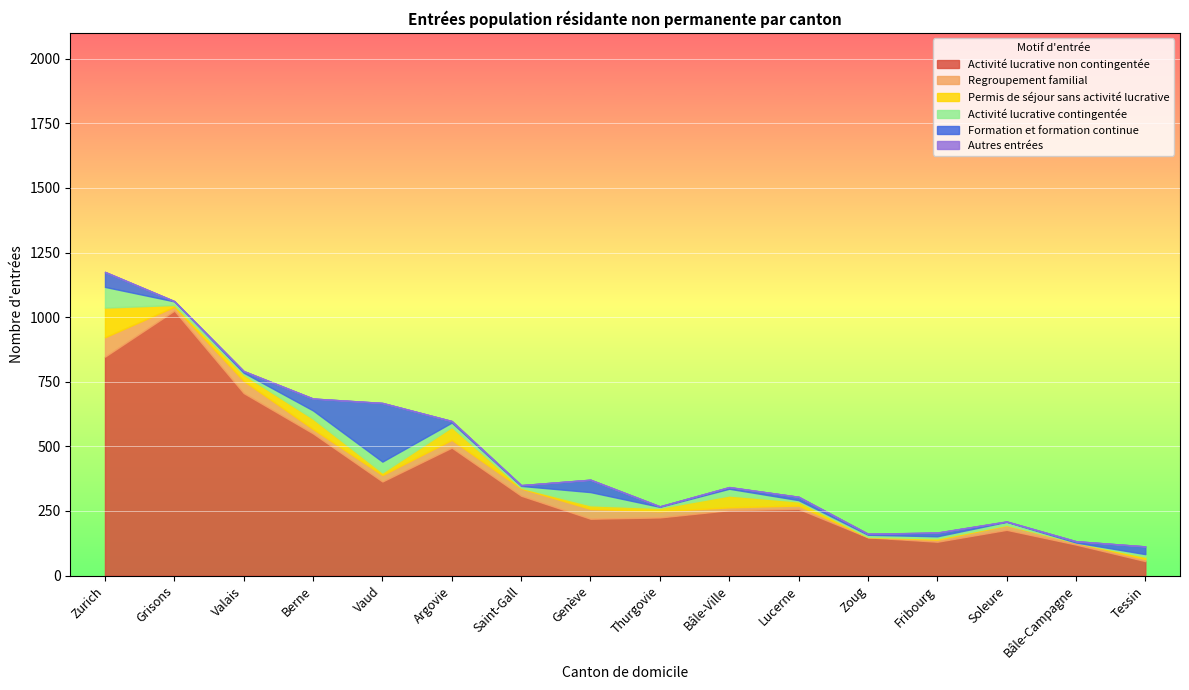

Count the number of data series in this chart.

6